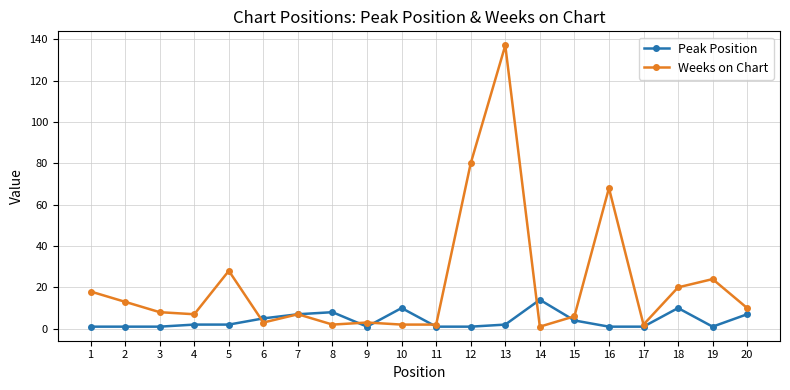

True or false: Peak Position has more than 1 interior local peaks.

True